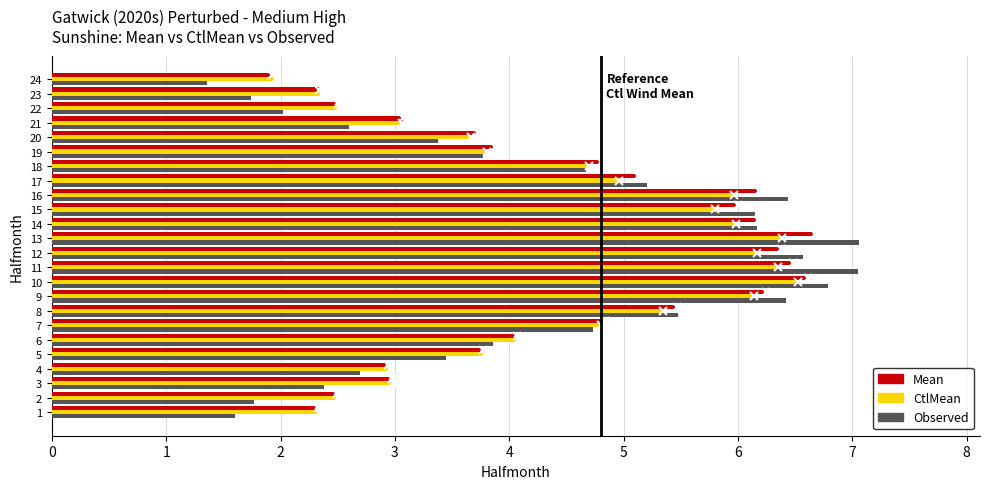

What is the difference between the second highest and second lowest values in the Mean series?

4.3